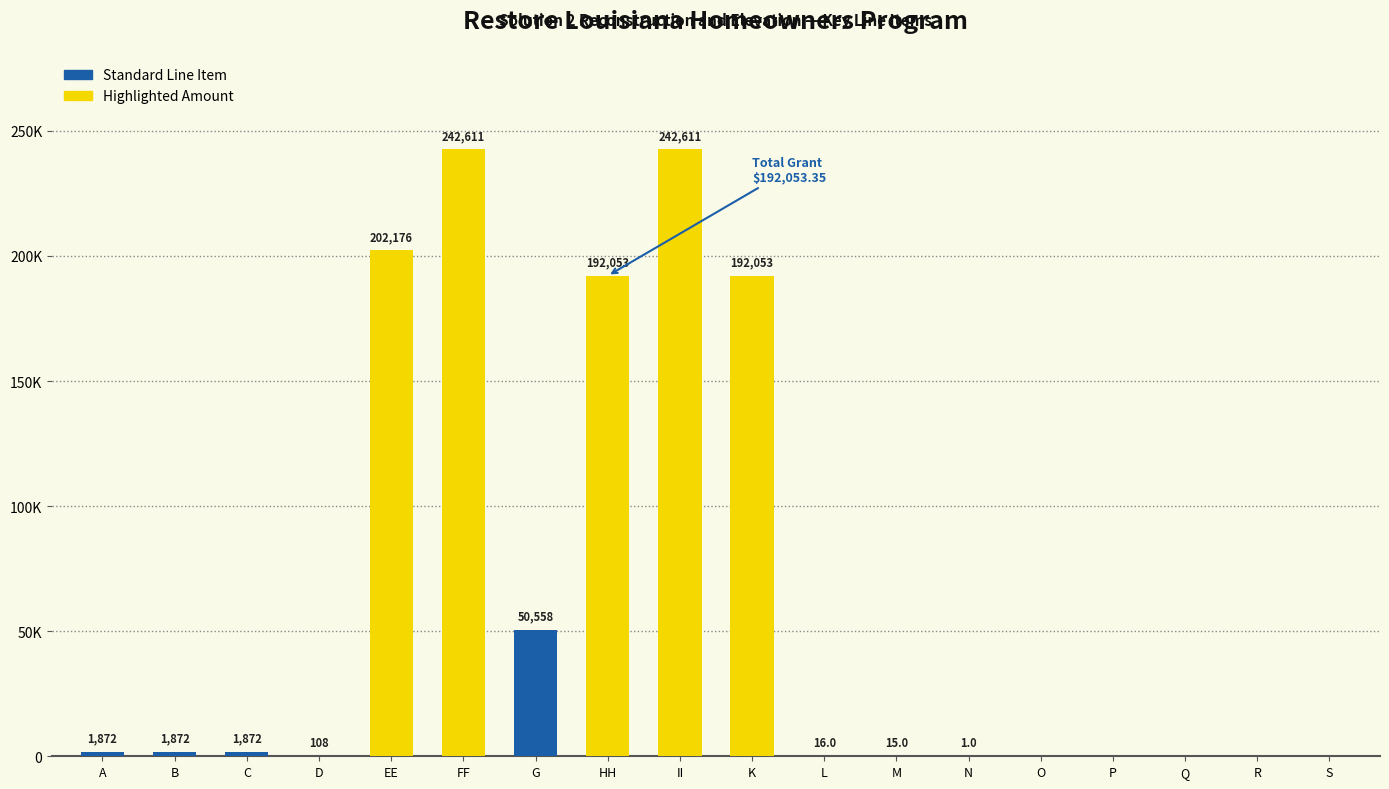

Reading right to left, extract all data points from this chart.

0.0	0.0	0.0	0.0	0.0	1.0	15.0	16.0	192053.4	242611.2	192053.4	50557.8	242611.2	202176.0	108.0	1872.0	1872.0	1872.0